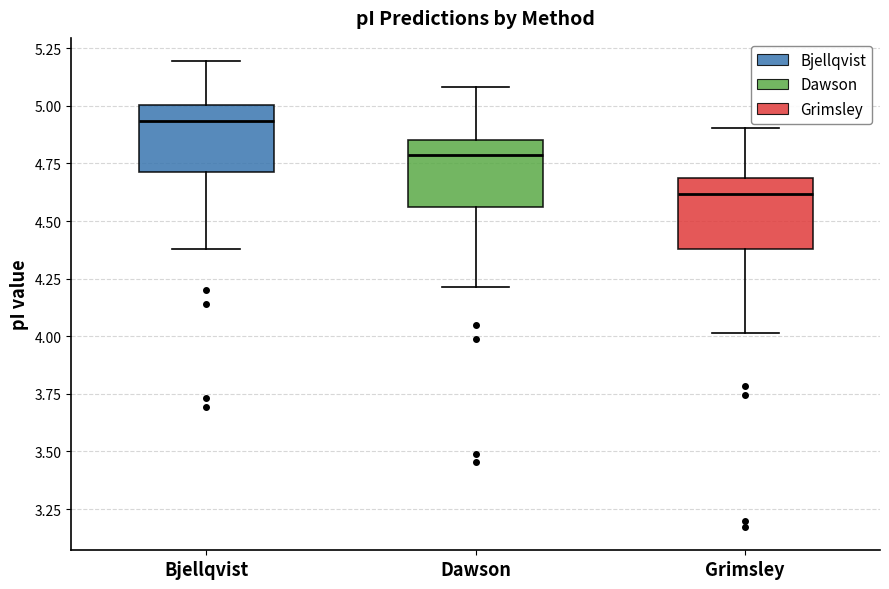

Reading left to right, transcribe this box plot: for each box, give where its median line is, the range the box spans, and where its two whiskers end, as read against the y-axis. The values are not printed on the chart, so give them approximately, as read against the axis.

Bjellqvist: median 4.95, box 4.70 to 5.00, whiskers 4.40 to 5.20
Dawson: median 4.80, box 4.55 to 4.85, whiskers 4.20 to 5.10
Grimsley: median 4.60, box 4.40 to 4.70, whiskers 4.00 to 4.90